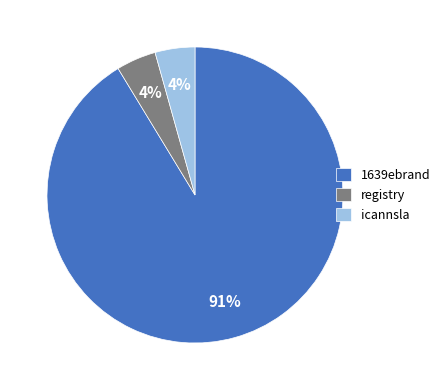

To the nearest percent, what portion does icannsla represent?

4%